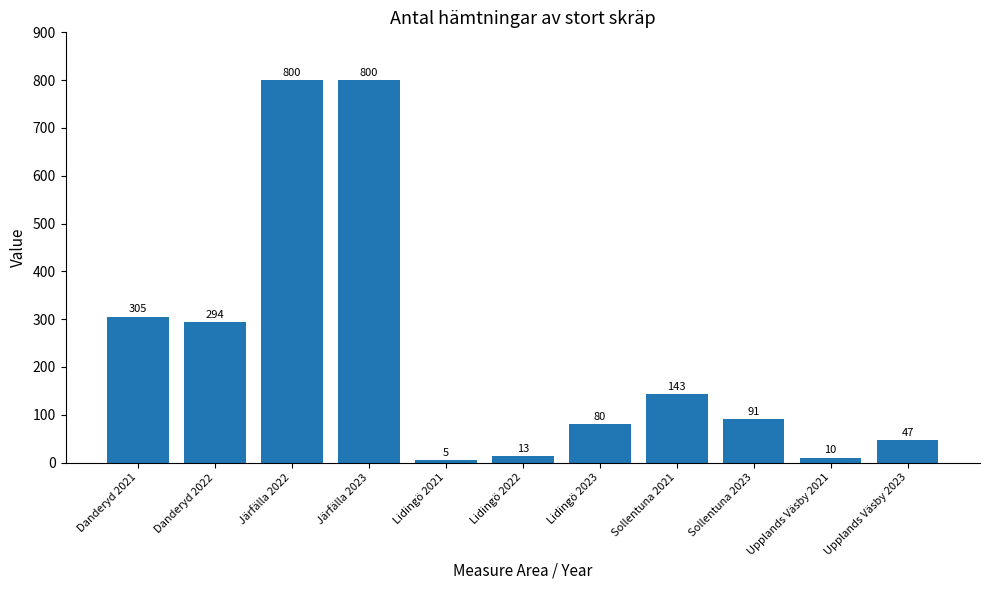

Reading right to left, list all the values displayed in this chart.

47	10	91	143	80	13	5	800	800	294	305